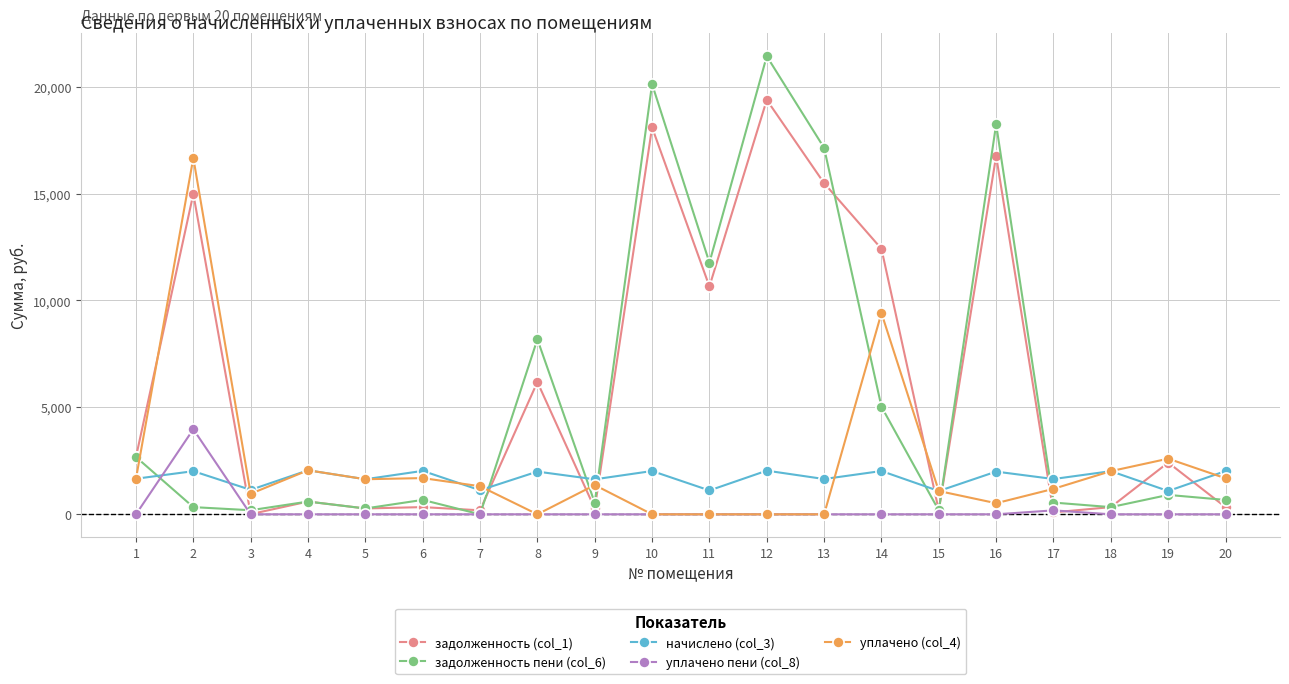

Rank the series by their maximum value, from highest to lowest.

задолженность пени (col_6), задолженность (col_1), уплачено (col_4), уплачено пени (col_8), начислено (col_3)